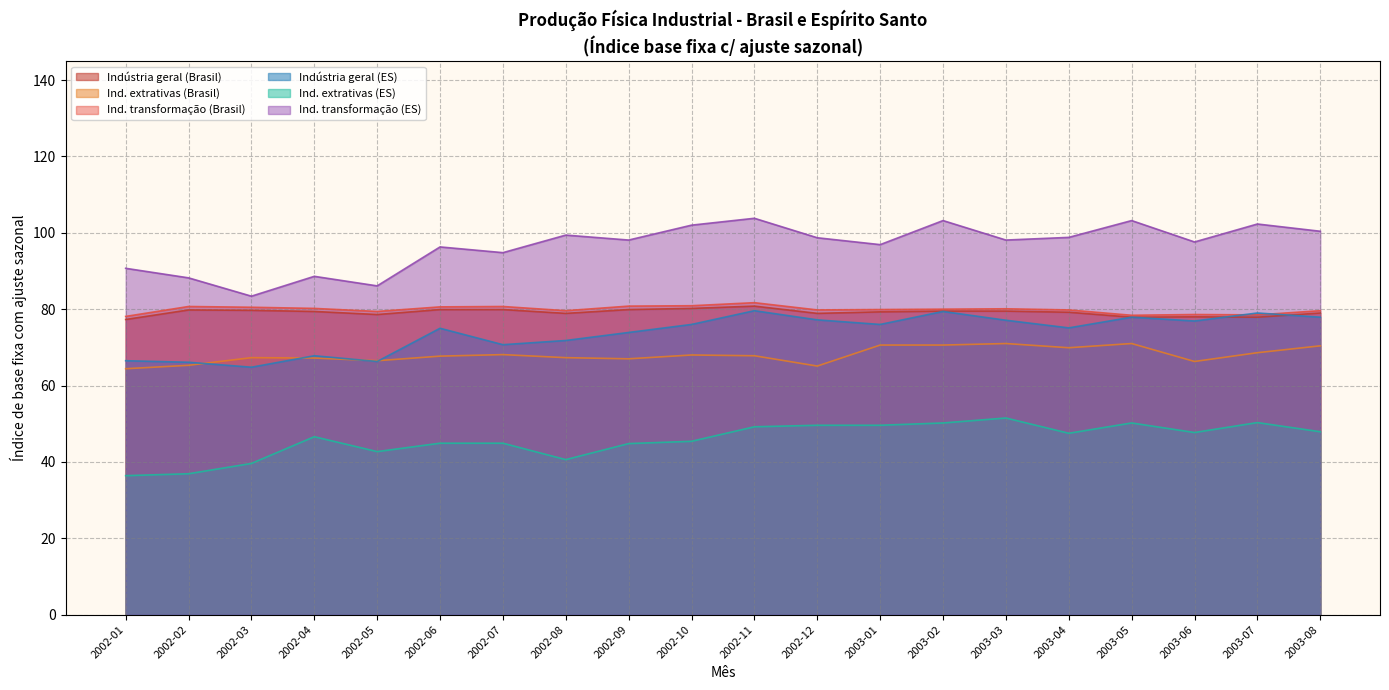

Is the value of Ind. transformação (Brasil) at 2002-08 greater than the value of Ind. transformação (ES) at 2003-08?

No